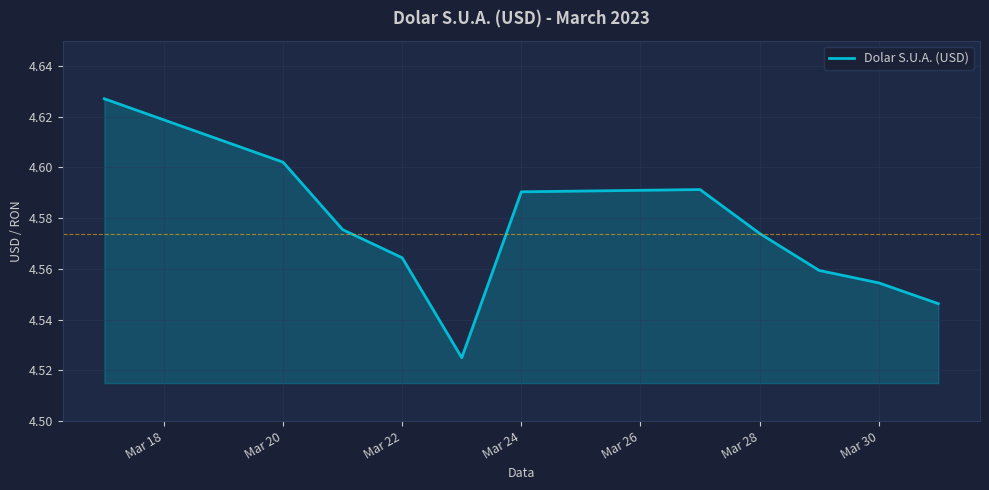

The value at Mar 22 is 6.9. True or false?

False